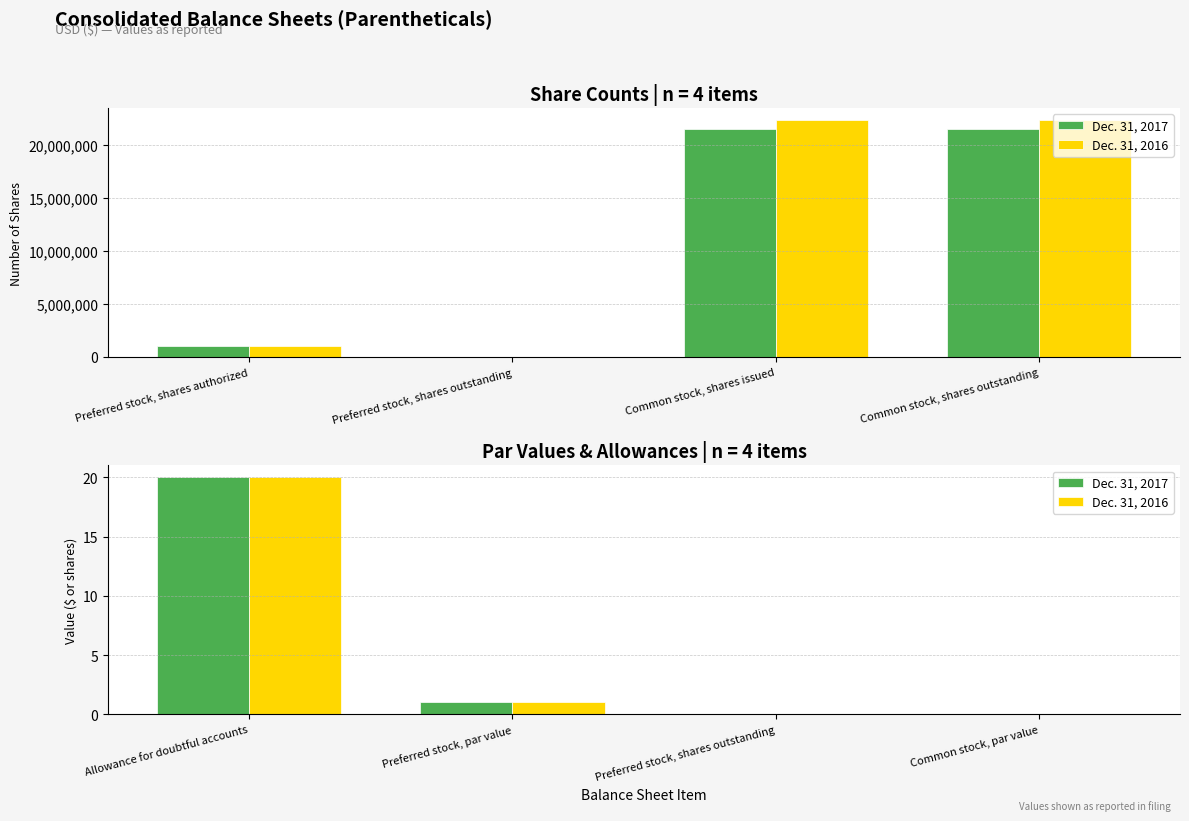

What are all the series names shown in the legend?

Dec. 31, 2017, Dec. 31, 2016